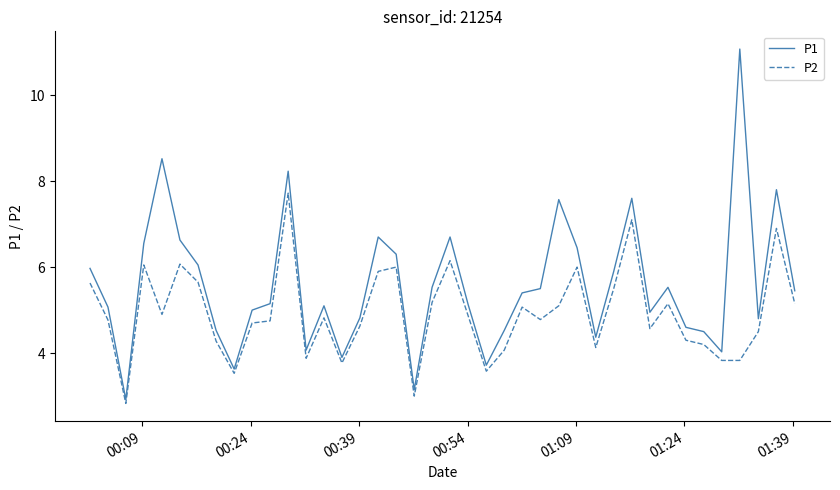

What is the greatest value displayed?

11.1